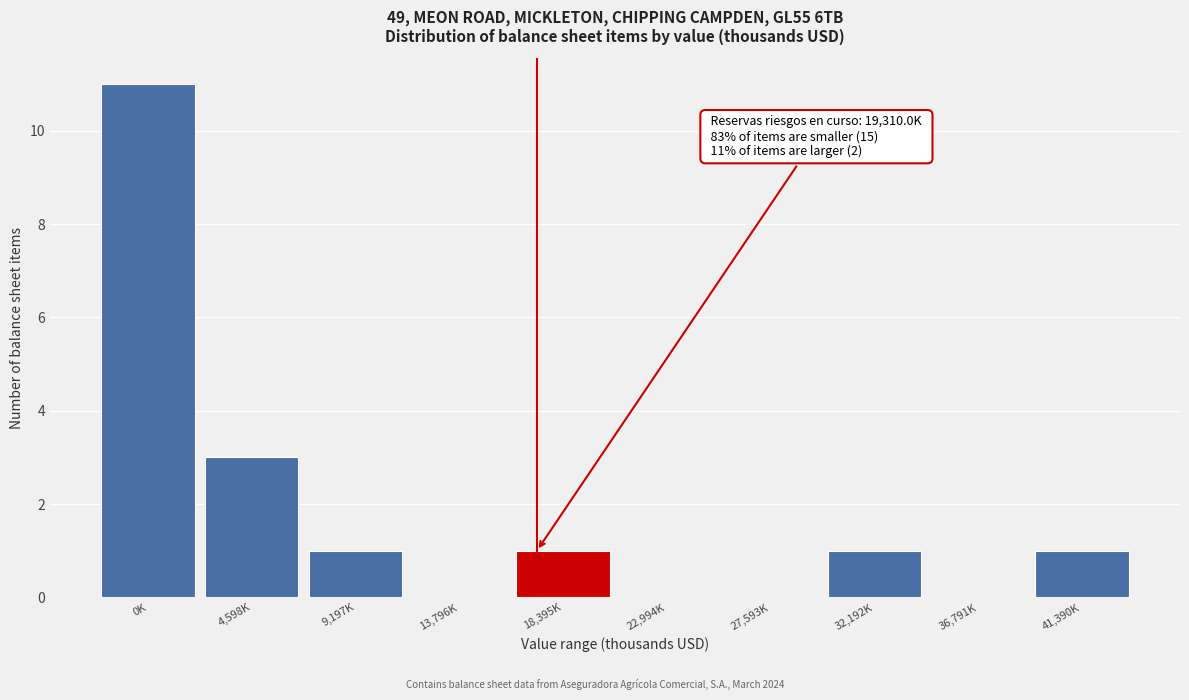

At which label is the value closest to 5?

4,598K